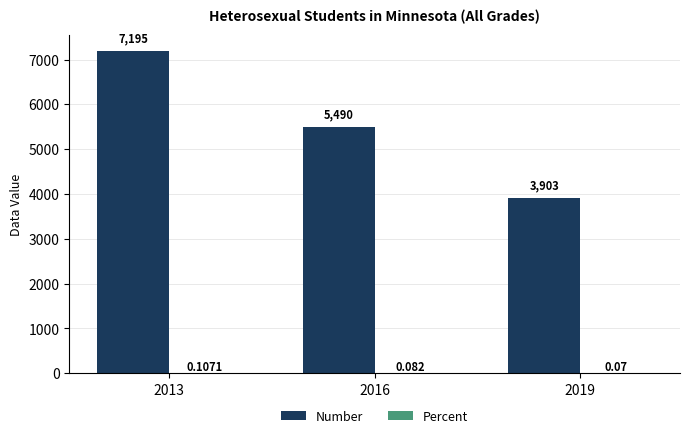

Which series changed the most between 2016 and 2019?

Number